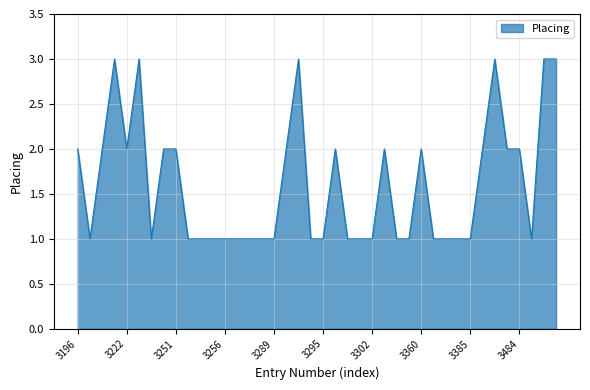

What is the greatest value displayed?

3